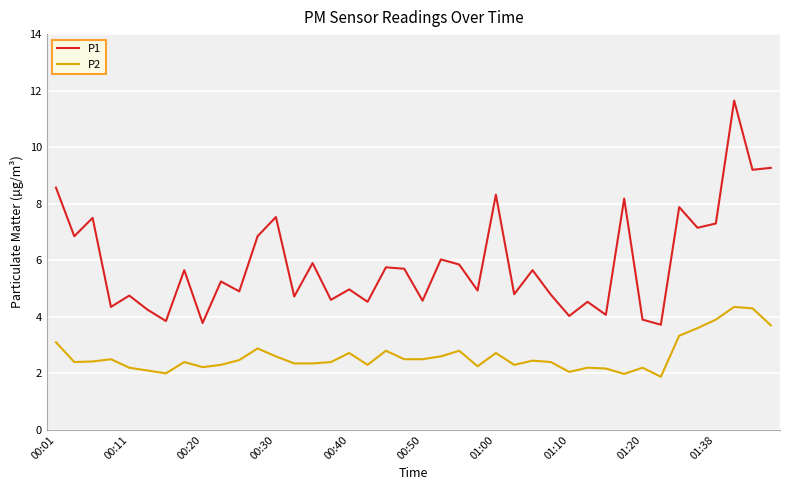

Rank the series by their average value, from lowest to highest.

P2, P1